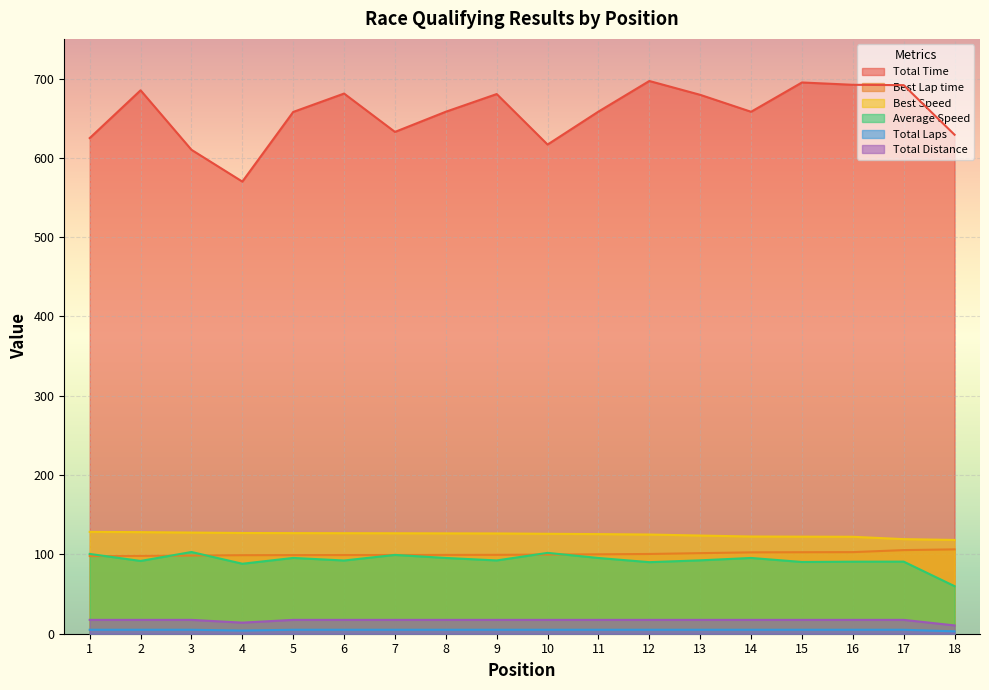

At which category is the sum across all series the highest?

12